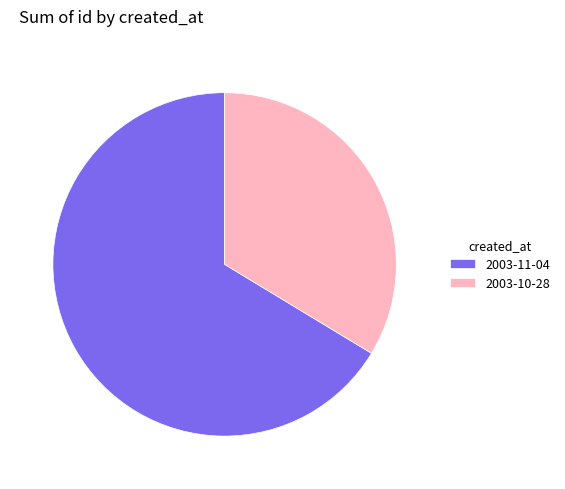

What is the smallest slice in the pie chart?

2003-10-28